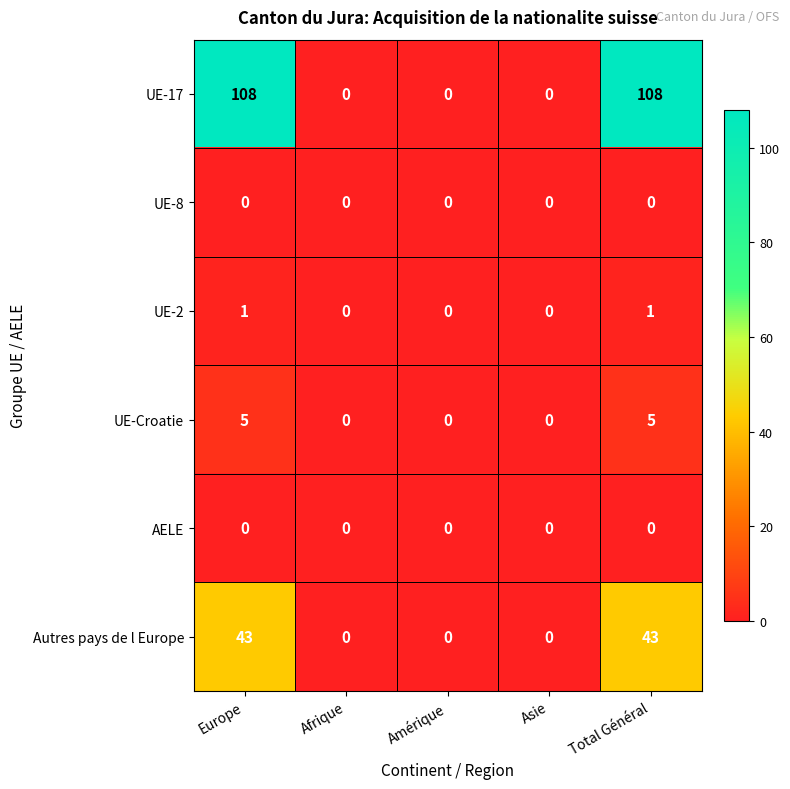

Count the number of data series in this chart.

6